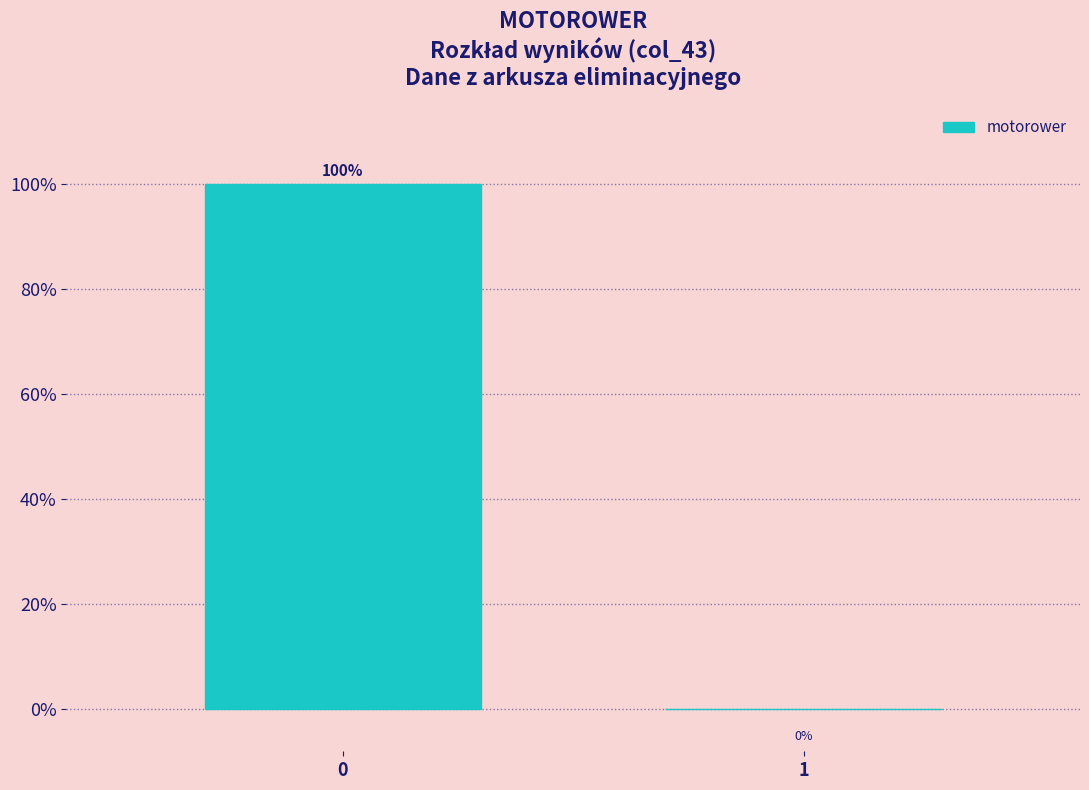

Reading right to left, what are all the values shown in this chart?

1=0	0=100